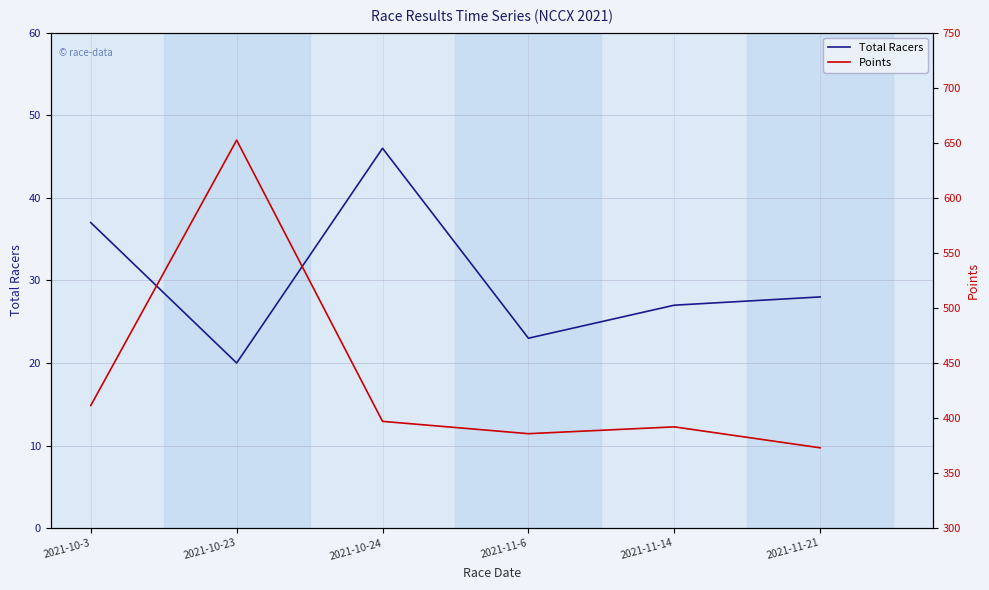

At how many categories does at least one series exceed 362?

6